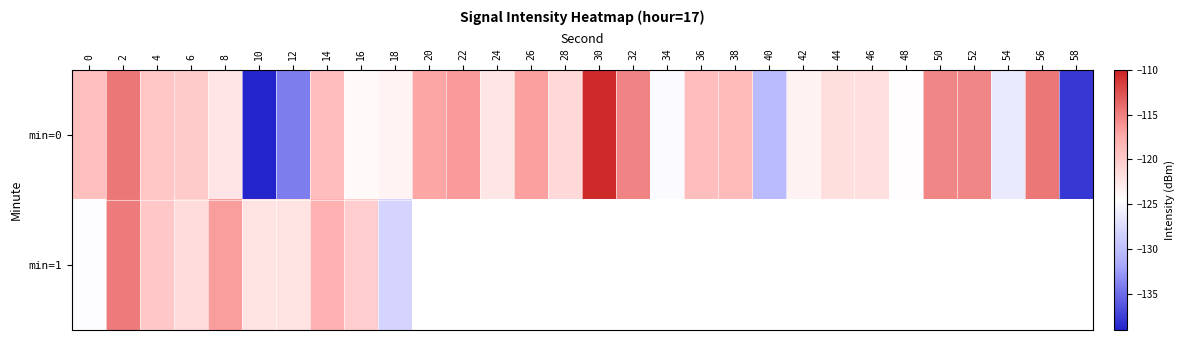

Rank the series by their maximum value, from highest to lowest.

min=0, min=1